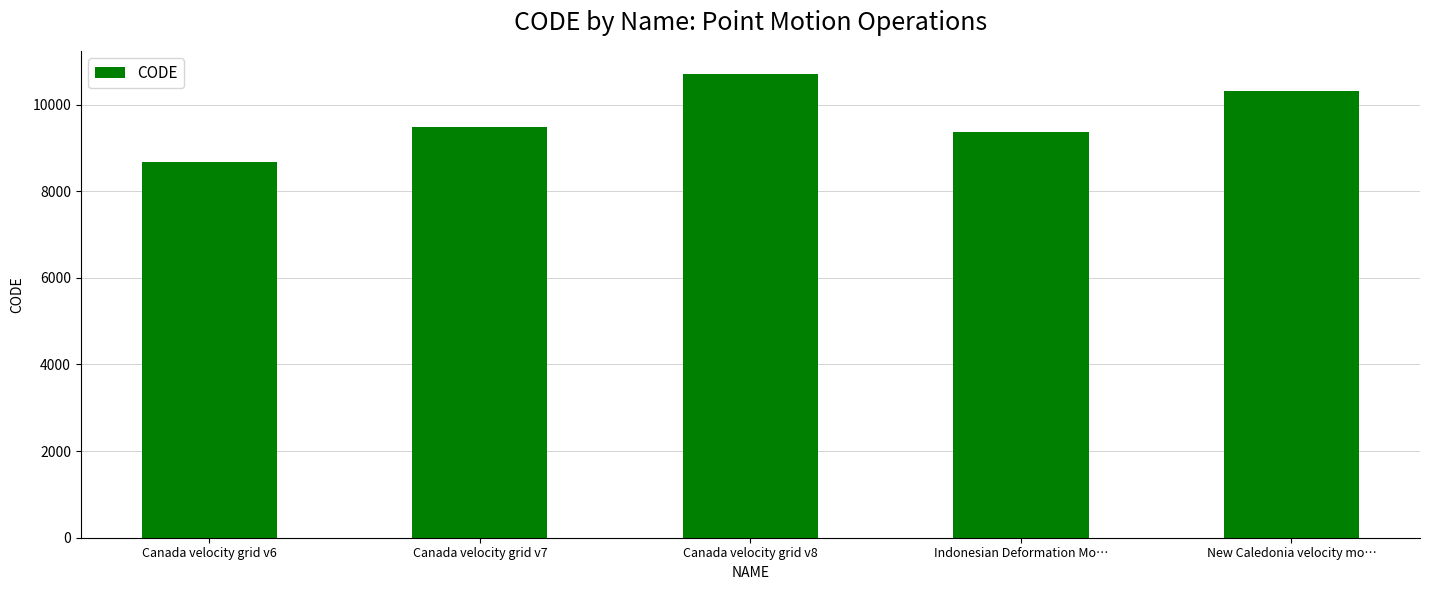

Rank the categories by value from highest to lowest.

Canada velocity grid v8, New Caledonia velocity mo…, Canada velocity grid v7, Indonesian Deformation Mo…, Canada velocity grid v6